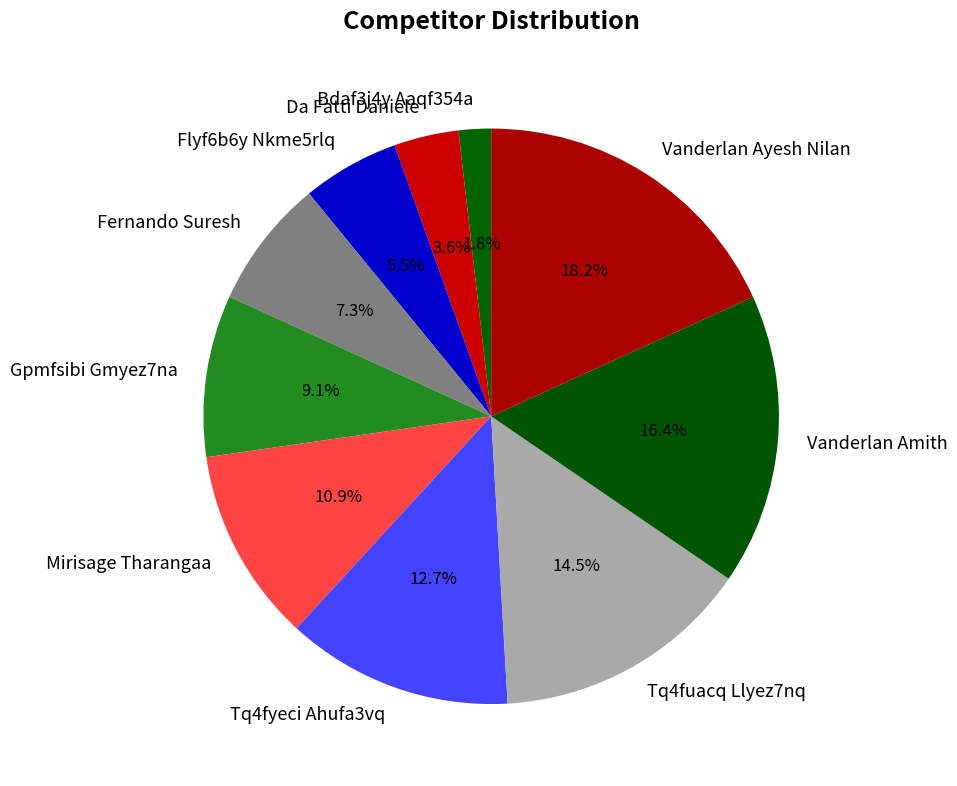

The Tq4fyeci Ahufa3vq slice represents 20% of the pie. True or false?

False